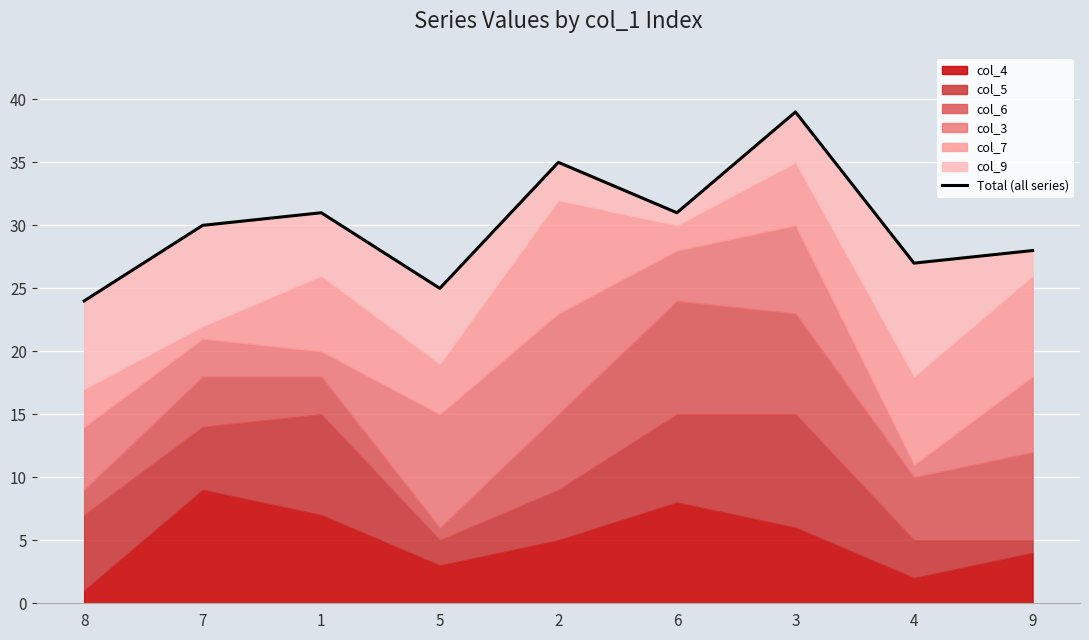

Which has a higher value, 6 or 3?

3